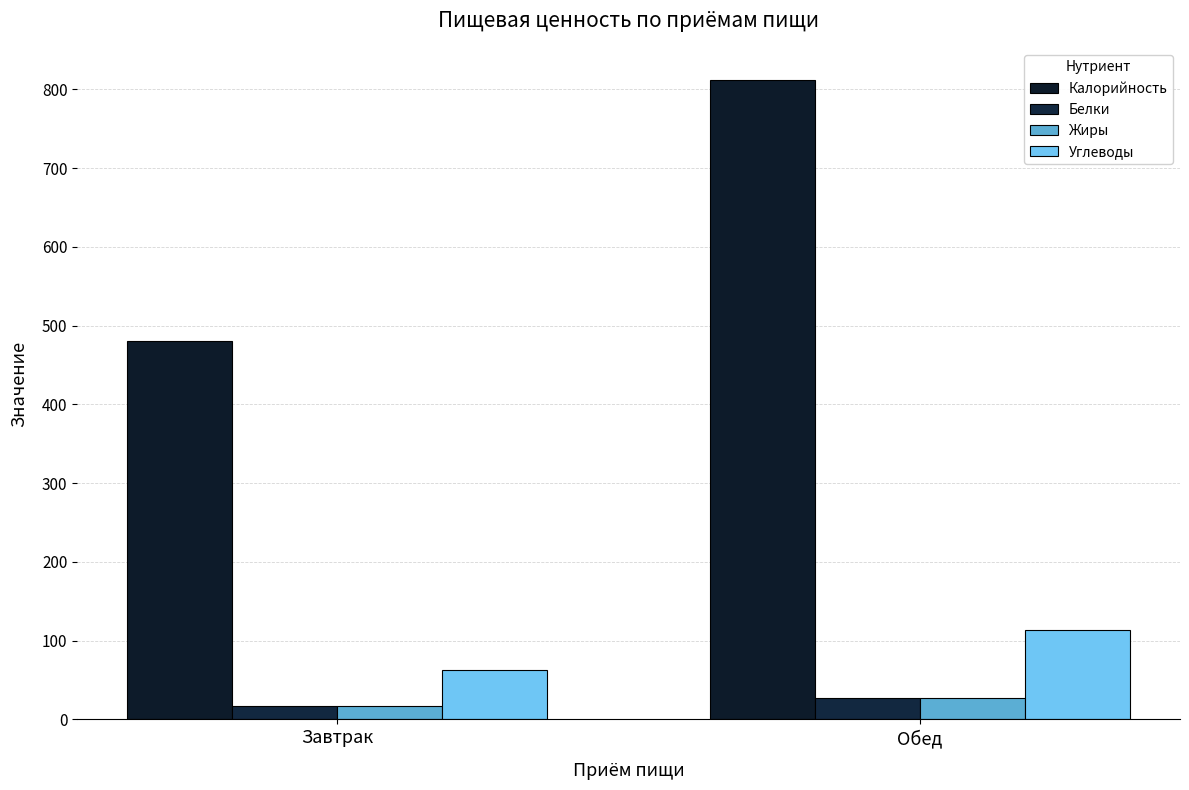

True or false: Белки has a value of 27 at Обед.

True